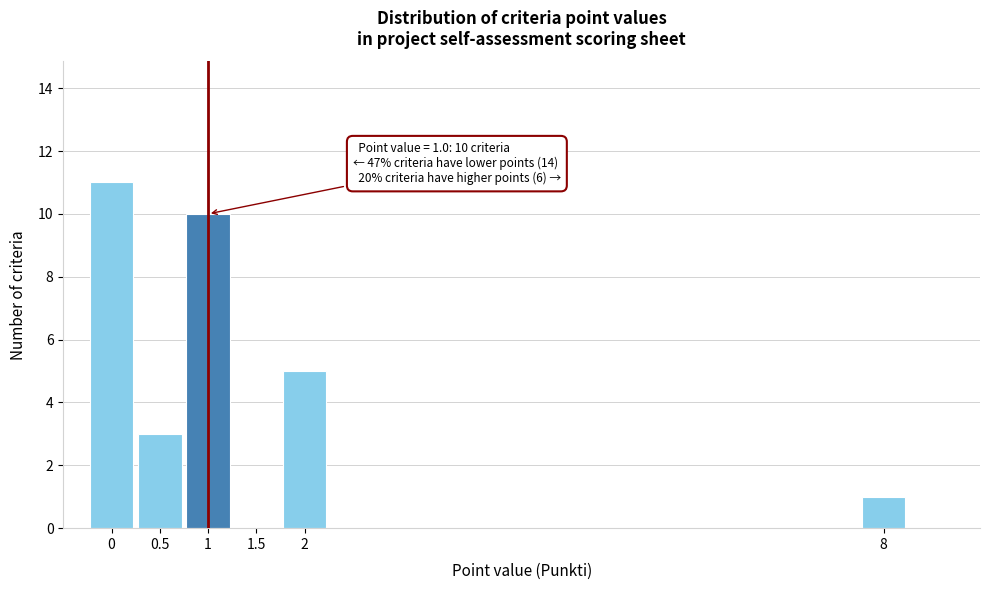

Reading left to right, transcribe all the data shown in this chart.

0=11	0.5=3	1=10	1.5=0	2=5	8=1